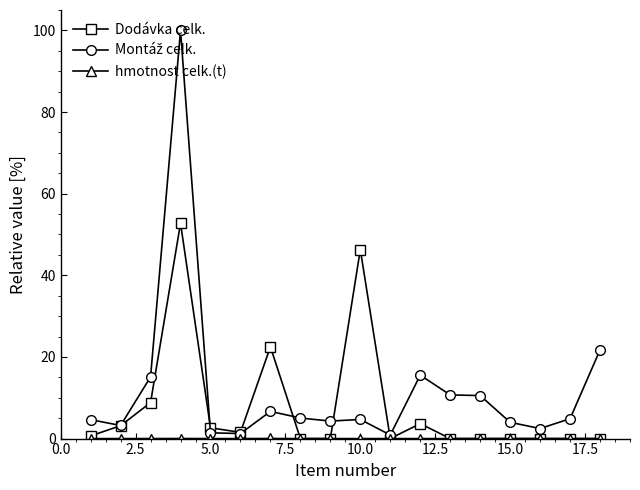

How many series are shown in this chart?

3